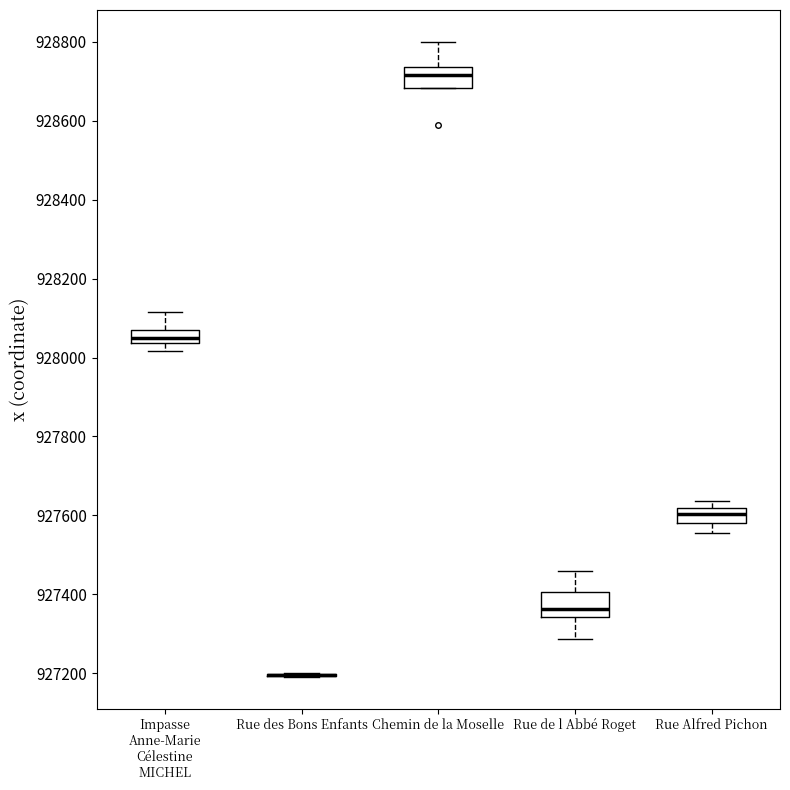

Reading left to right, transcribe this box plot: for each box, give where its median line is, the range the box spans, and where its two whiskers end, as read against the y-axis. The values are not printed on the chart, so give them approximately, as read against the axis.

Impasse Anne-Marie Célestine MICHEL: median 928060, box 928040 to 928080, whiskers 928020 to 928120
Rue des Bons Enfants: box collapsed to a line at 927200, whiskers 927200 to 927200
Chemin de la Moselle: median 928720, box 928680 to 928740, whiskers 928680 to 928800
Rue de l Abbé Roget: median 927360, box 927340 to 927400, whiskers 927280 to 927460
Rue Alfred Pichon: median 927600, box 927580 to 927620, whiskers 927560 to 927640